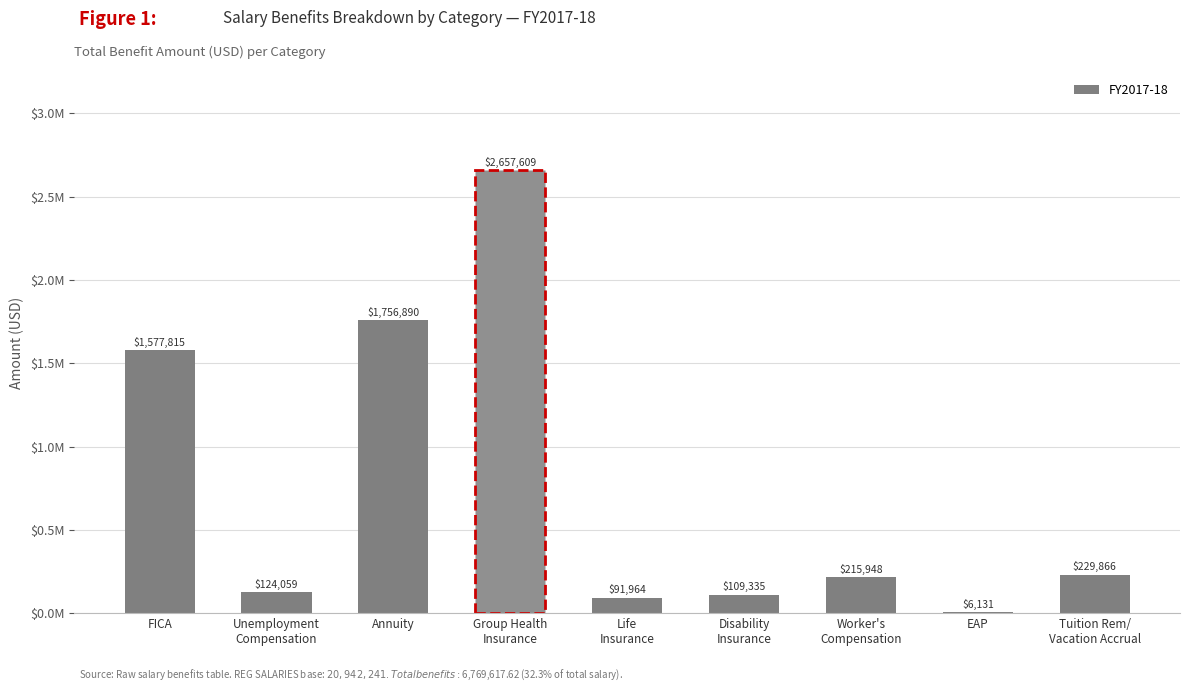

The chart shows a value of 229866.1 at Tuition Rem/
Vacation Accrual. True or false?

True